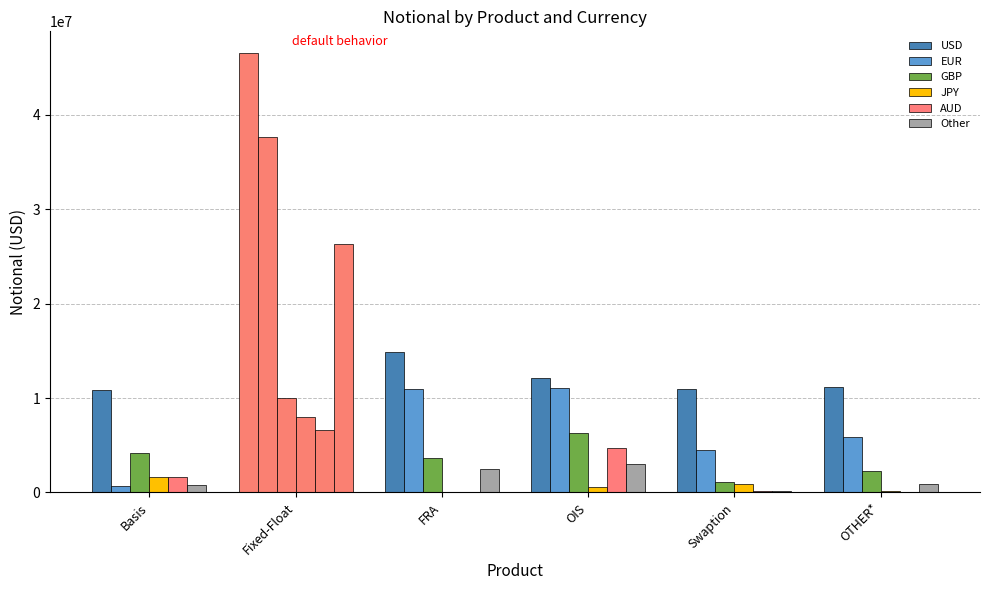

Are the bars grouped side by side (vs. stacked)?

Yes